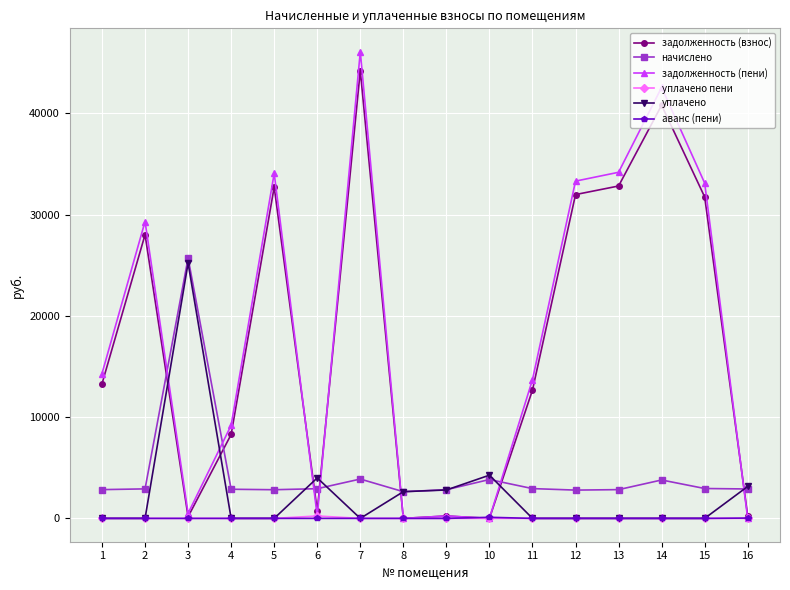

What is the total value across all series at 8?

5275.2